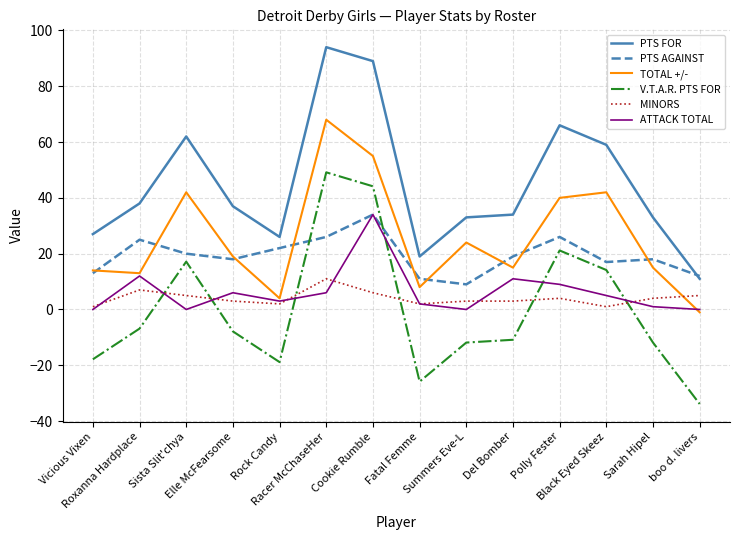

True or false: MINORS and PTS AGAINST cross at least once.

False